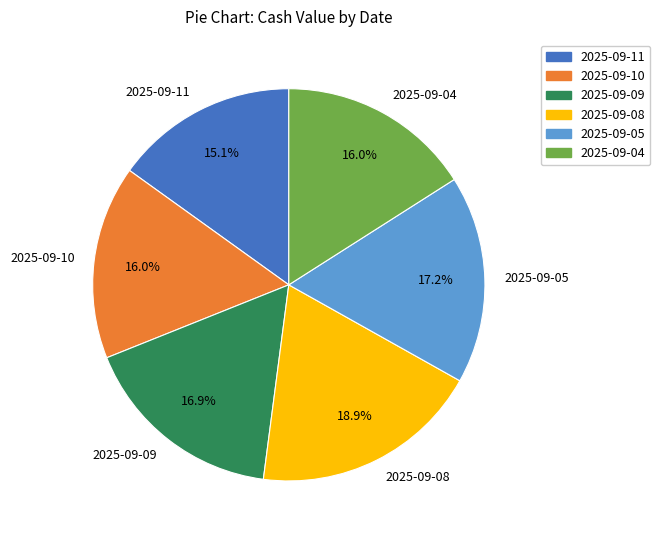

What portion of the pie excludes 2025-09-09?

83.1%